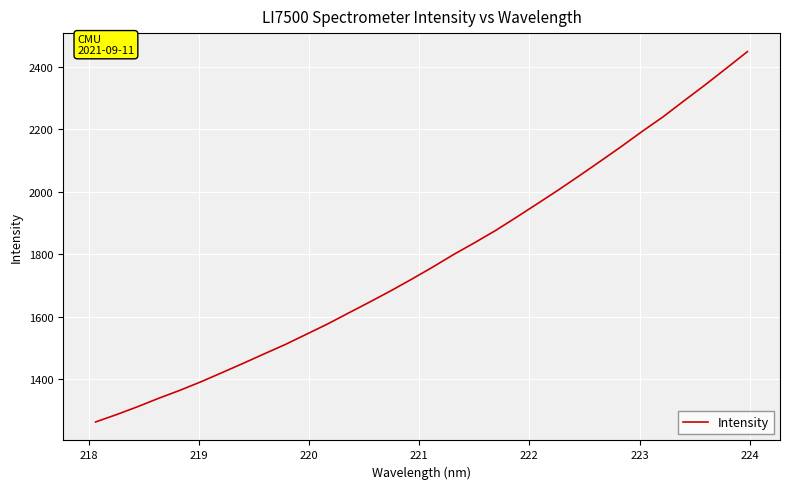

What is the minimum value shown in the chart?

1262.7